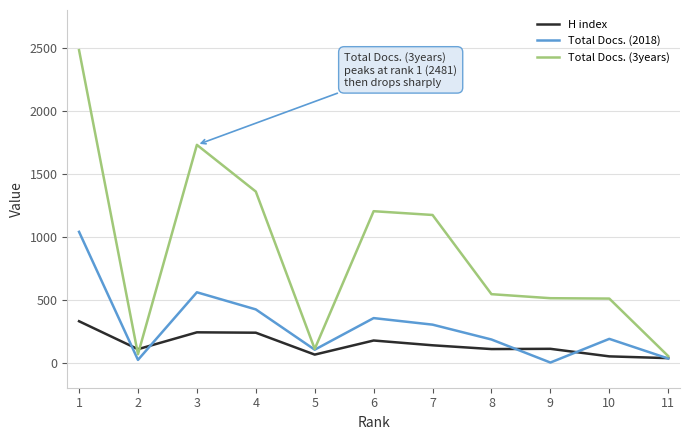

What value does the H index series have at 6?

175